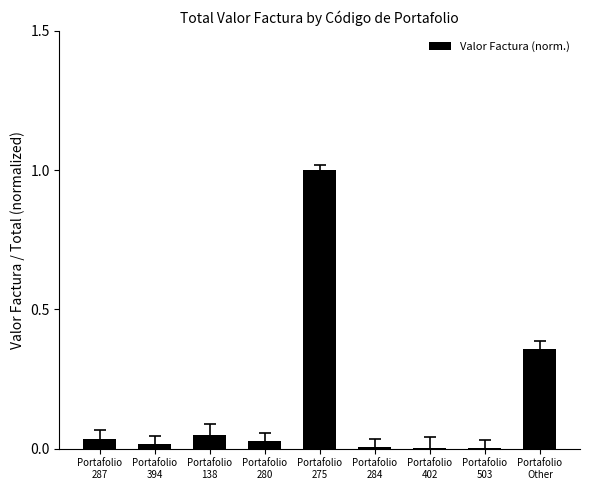

What is the greatest value displayed?

1.0